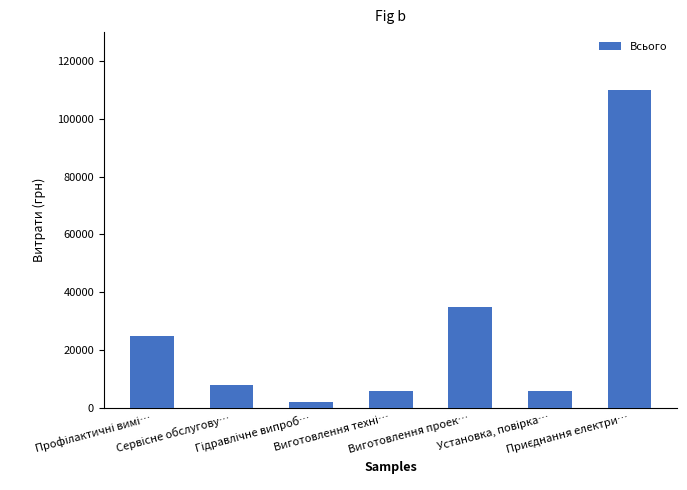

What is the difference between the maximum and second lowest values?

104000